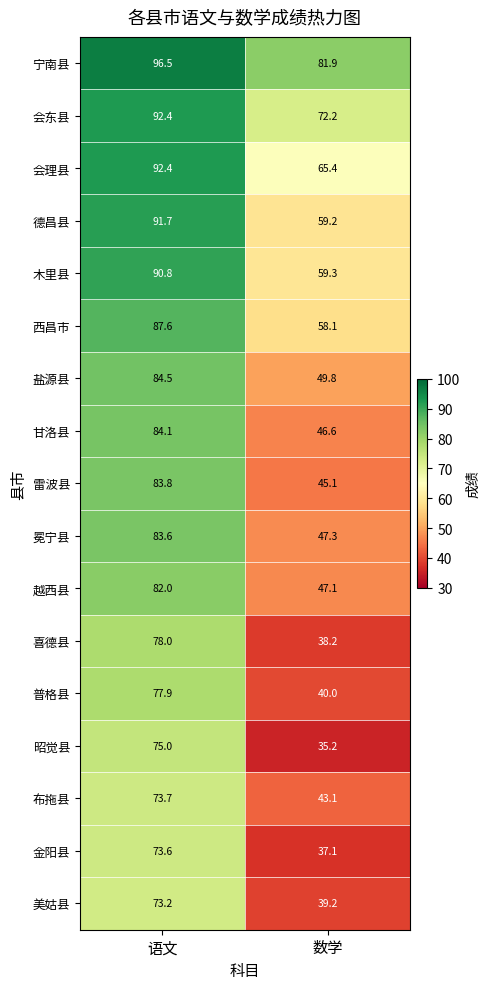

The 会理县 series shows 19.9 at 数学. True or false?

False